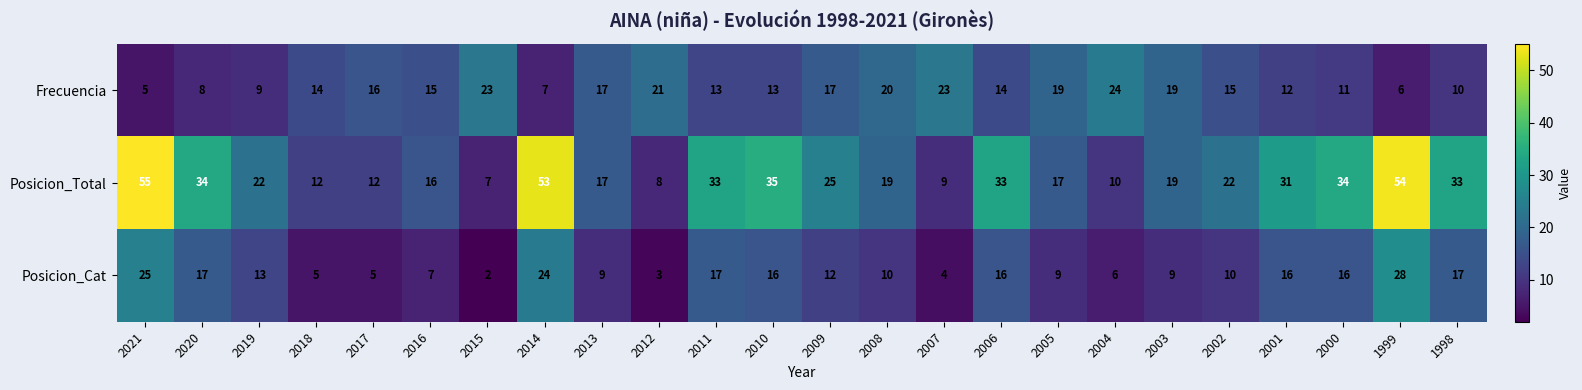

What is the sum of the Posicion_Cat values at 2017 and 2007?

9